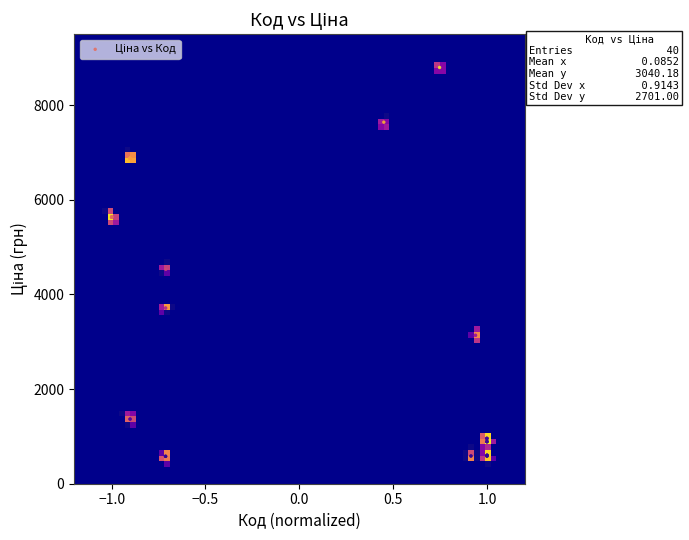

What Y value in the scatter plot is closest to 4688?

4531.4